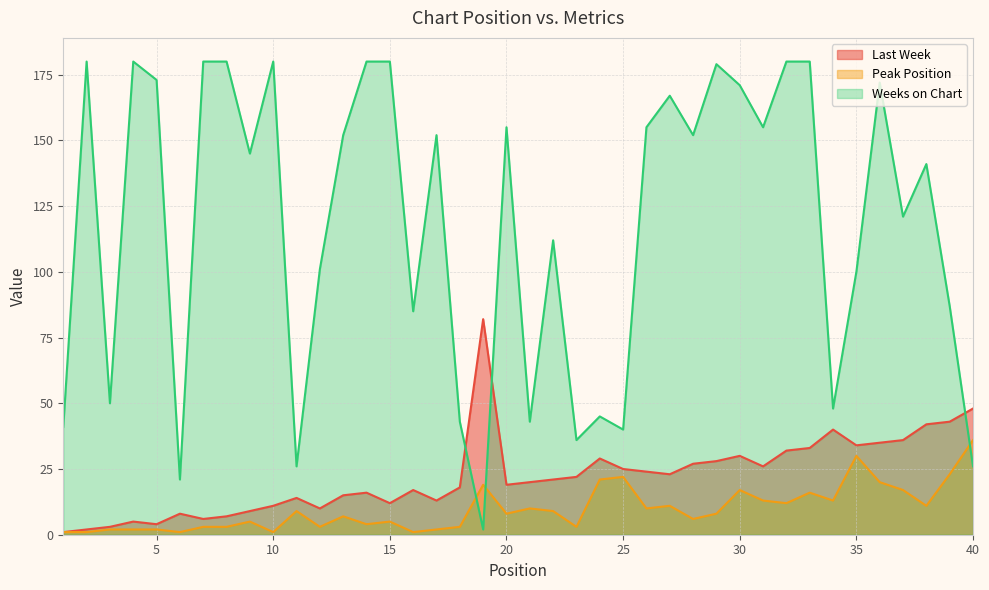

Read the Weeks on Chart value at 29, to the nearest 50.

200